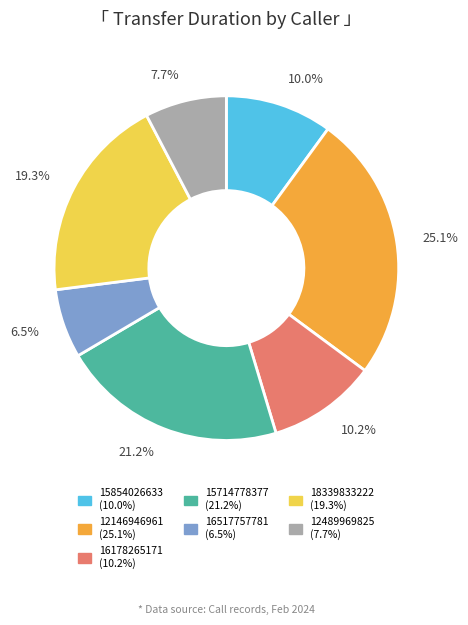

Does any single category account for the majority?

No